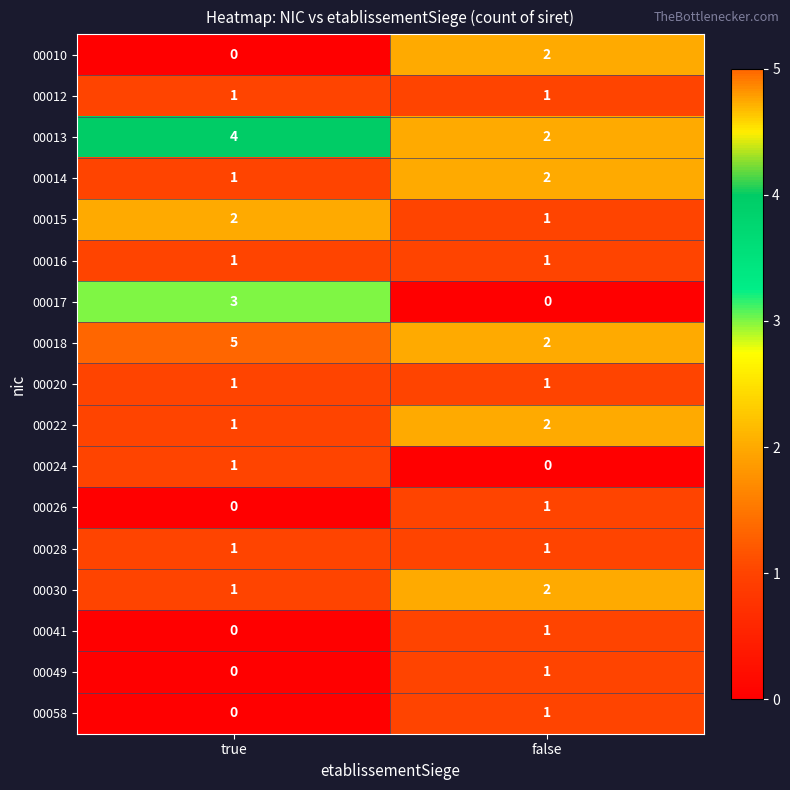

What is the total value across all series at false?

21